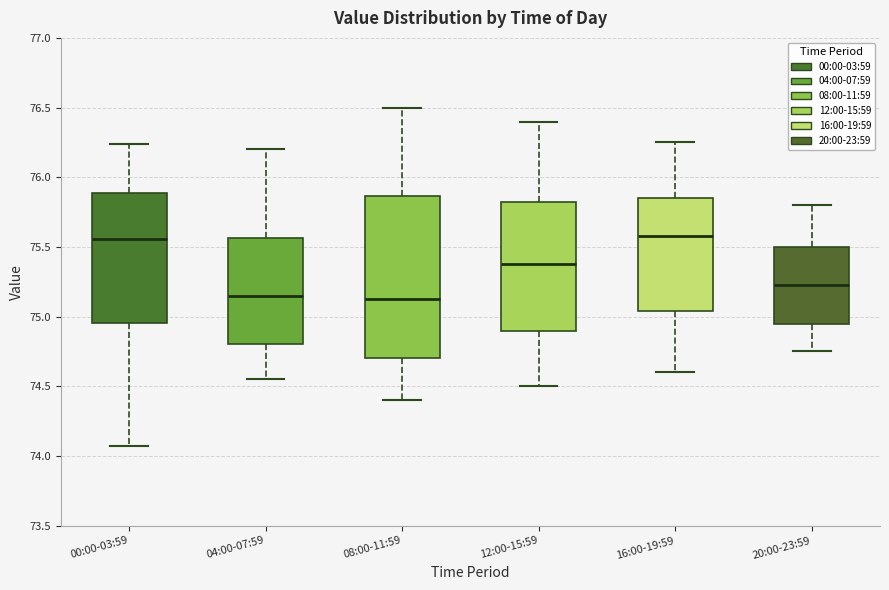

Reading left to right, read every box against the y-axis: the position of its median line, the range the box covers, and the ends of its whiskers. The values are not printed on the chart, so give them approximately, as read against the axis.

00:00-03:59: median 75.55, box 74.95 to 75.90, whiskers 74.05 to 76.25
04:00-07:59: median 75.15, box 74.80 to 75.55, whiskers 74.55 to 76.20
08:00-11:59: median 75.15, box 74.70 to 75.85, whiskers 74.40 to 76.50
12:00-15:59: median 75.40, box 74.90 to 75.85, whiskers 74.50 to 76.40
16:00-19:59: median 75.60, box 75.05 to 75.85, whiskers 74.60 to 76.25
20:00-23:59: median 75.25, box 74.95 to 75.50, whiskers 74.75 to 75.80